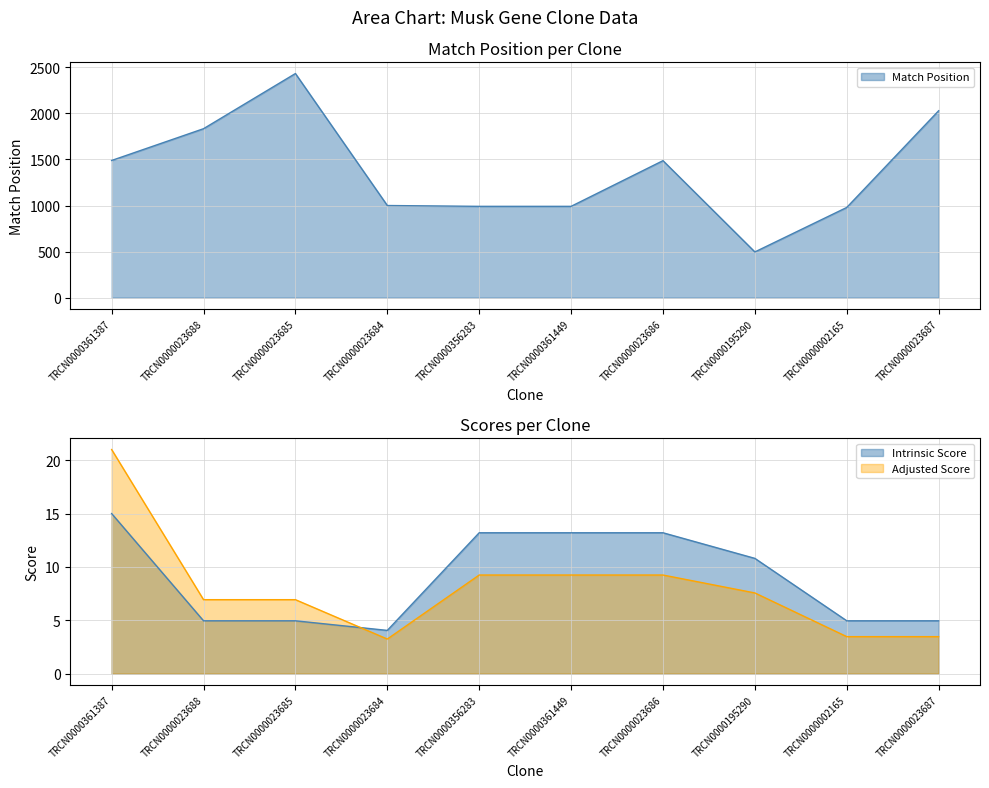

At which category does the chart reach its minimum across all series?

TRCN0000023684